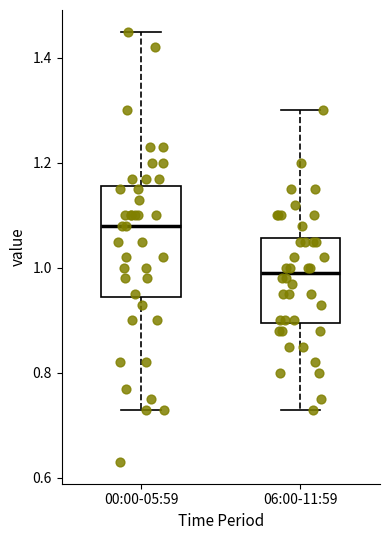

Reading left to right, read every box against the y-axis: the position of its median line, the range the box covers, and the ends of its whiskers. The values are not printed on the chart, so give them approximately, as read against the axis.

00:00-05:59: median 1.08, box 0.94 to 1.16, whiskers 0.74 to 1.46
06:00-11:59: median 1.00, box 0.90 to 1.06, whiskers 0.74 to 1.30